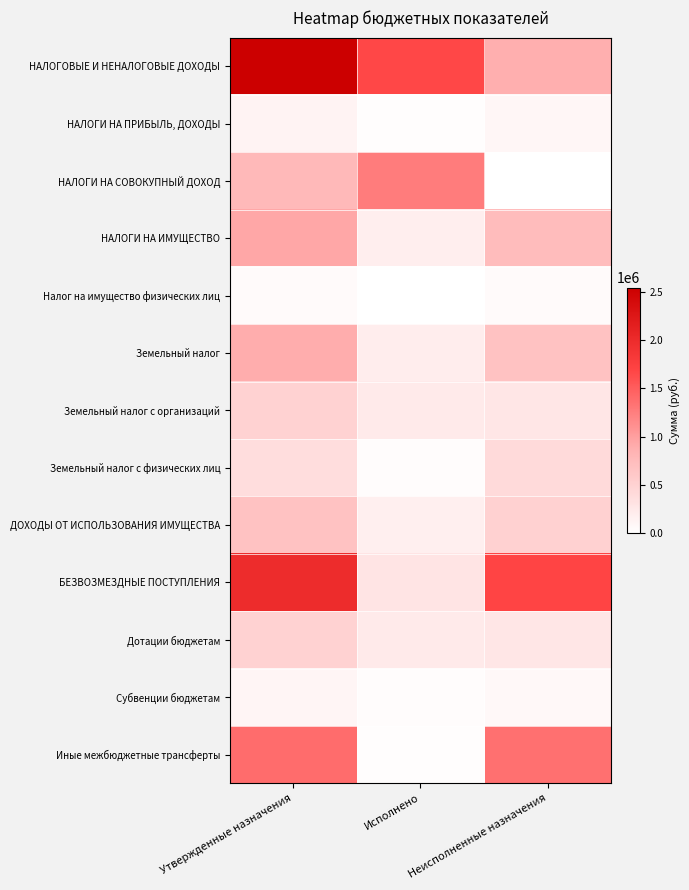

Rank the series at Неисполненные назначения from highest to lowest value.

БЕЗВОЗМЕЗДНЫЕ ПОСТУПЛЕНИЯ, Иные межбюджетные трансферты, НАЛОГОВЫЕ И НЕНАЛОГОВЫЕ ДОХОДЫ, НАЛОГИ НА ИМУЩЕСТВО, Земельный налог, ДОХОДЫ ОТ ИСПОЛЬЗОВАНИЯ ИМУЩЕСТВА, Земельный налог с физических лиц, Земельный налог с организаций, Дотации бюджетам, НАЛОГИ НА ПРИБЫЛЬ, ДОХОДЫ, Субвенции бюджетам, Налог на имущество физических лиц, НАЛОГИ НА СОВОКУПНЫЙ ДОХОД